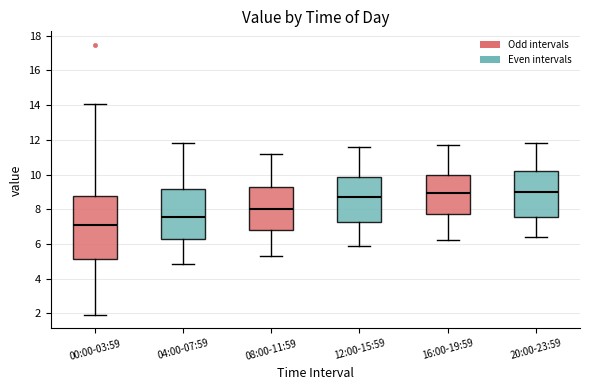

Where does the upper whisker of the box for 08:00-11:59 end on the y-axis? The values are not printed on the chart, so give them approximately, as read against the axis.

11.2